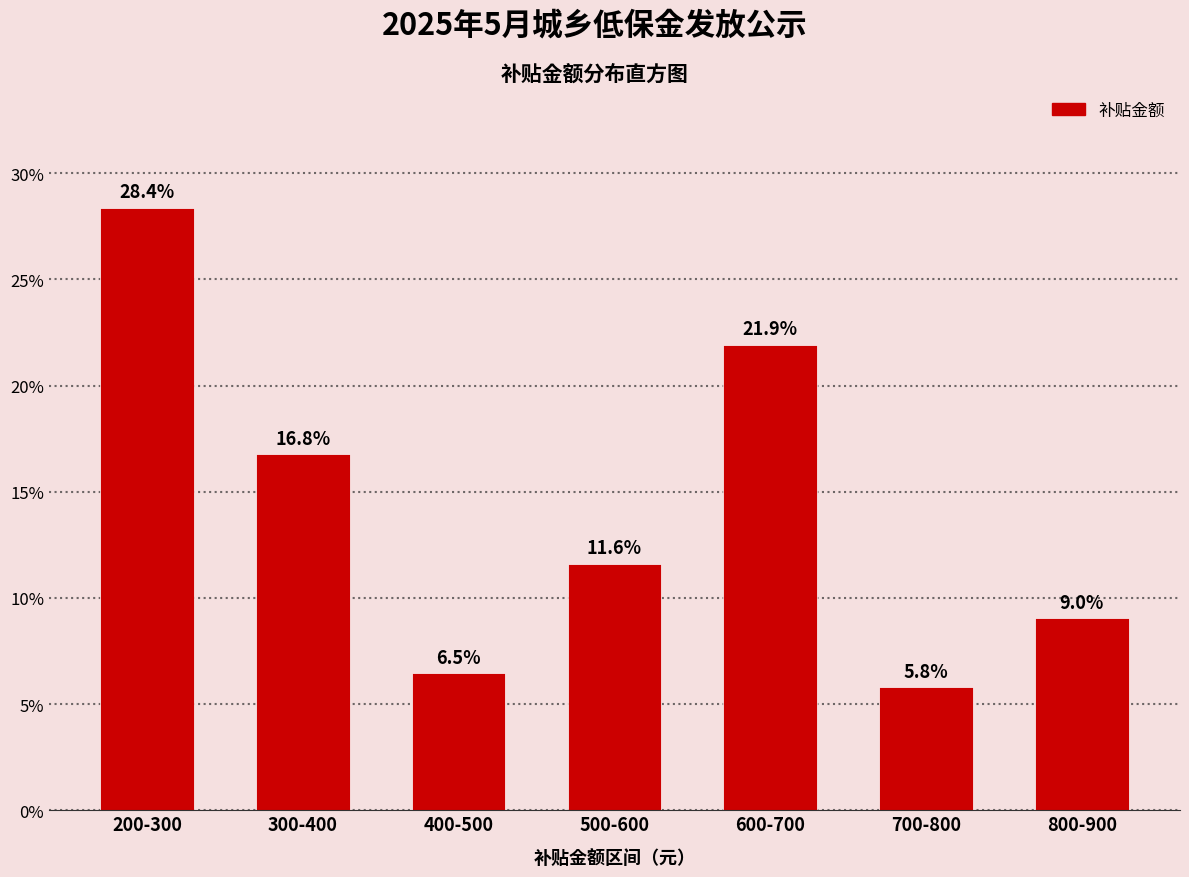

Reading right to left, list all the values displayed in this chart.

9.0	5.8	21.9	11.6	6.5	16.8	28.4